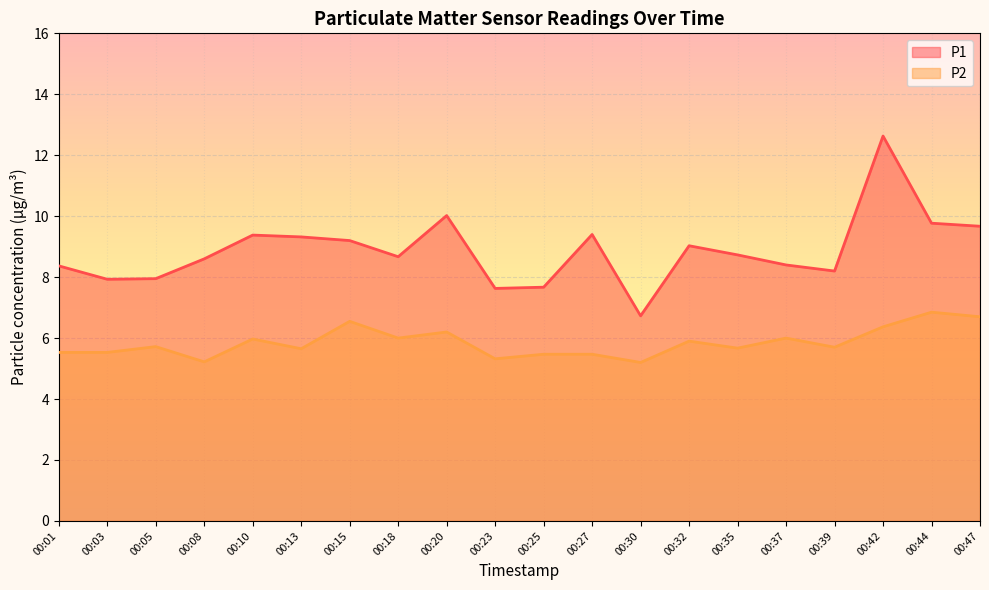

Is the value of P1 at 00:47 greater than the value of P2 at 00:13?

Yes